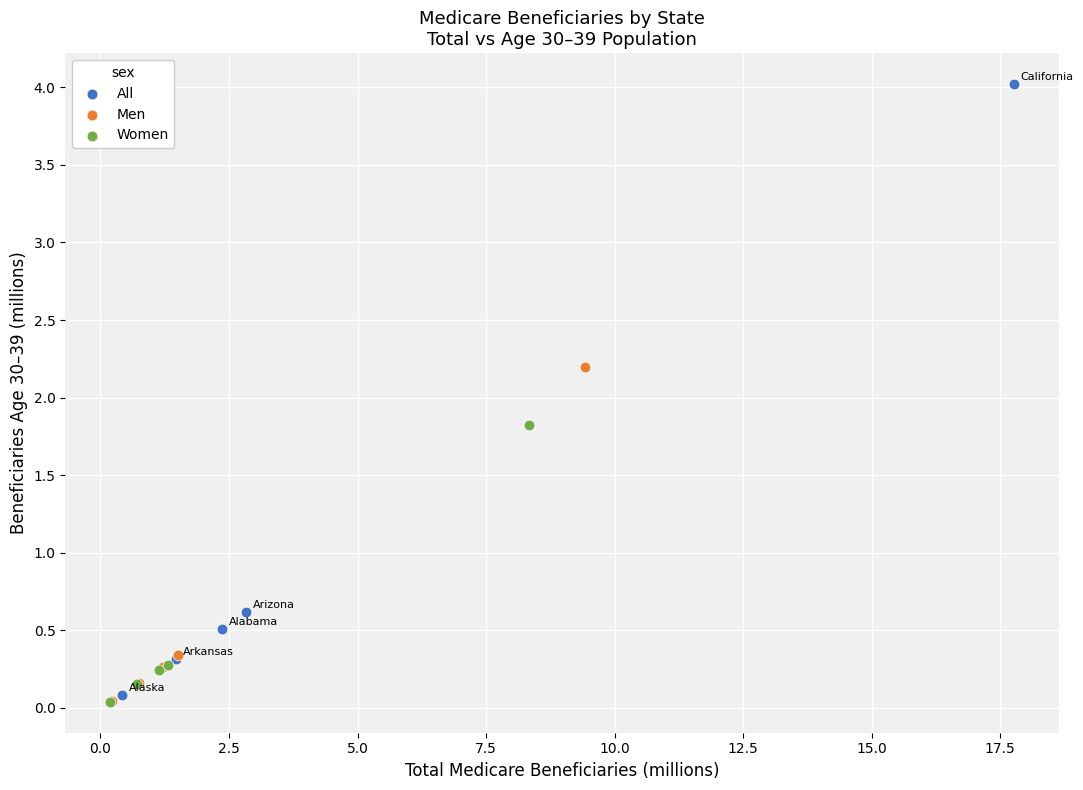

Which series contains the highest Y value?

All